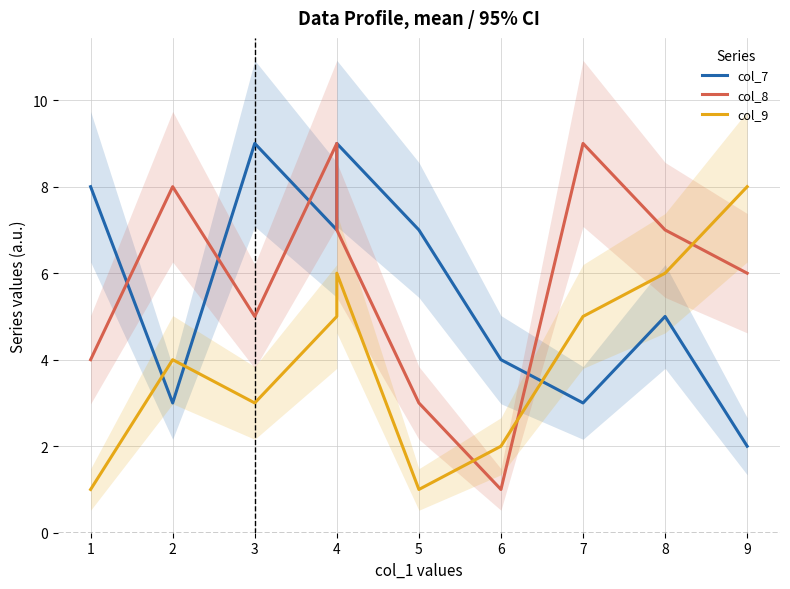

How many data points in col_8 are above 7?

3